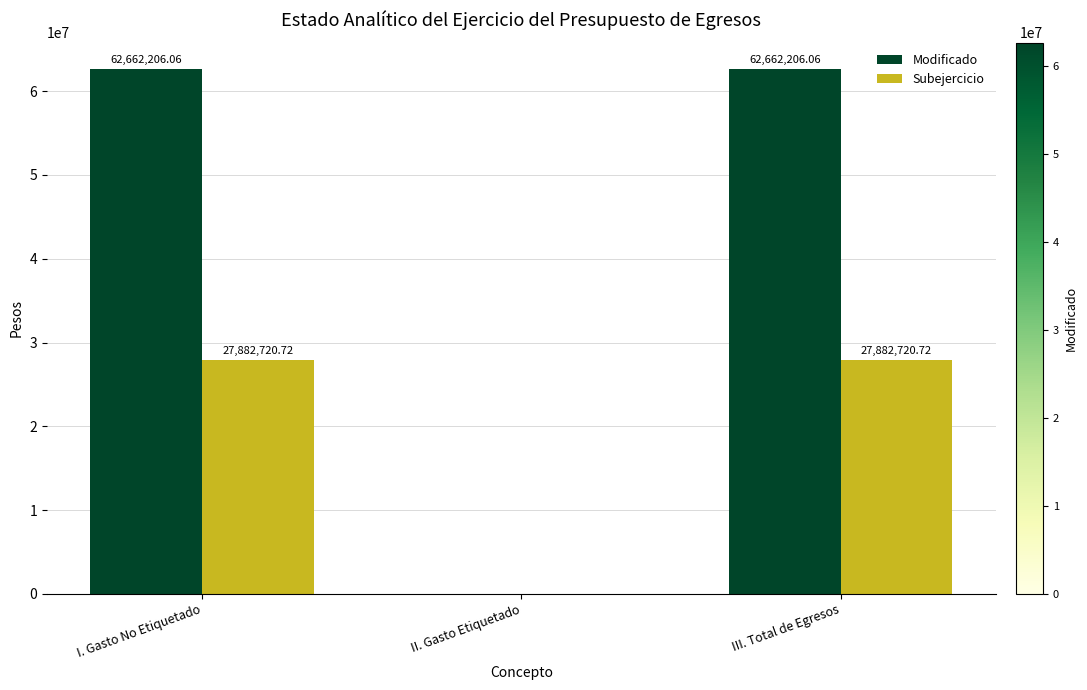

What is the sum of all Subejercicio values?

55765441.4